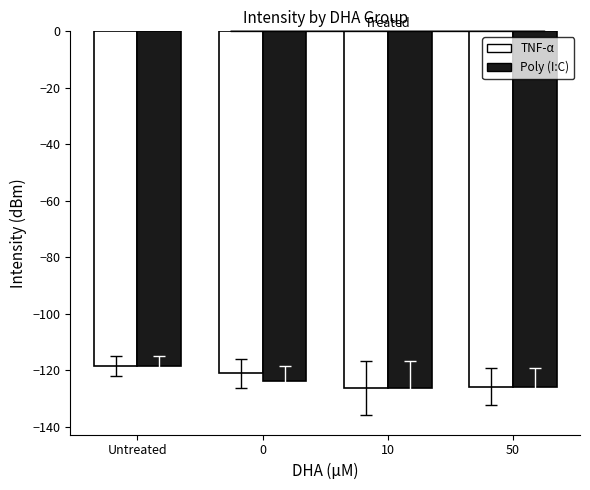

What is the maximum value shown in the chart?

-118.6